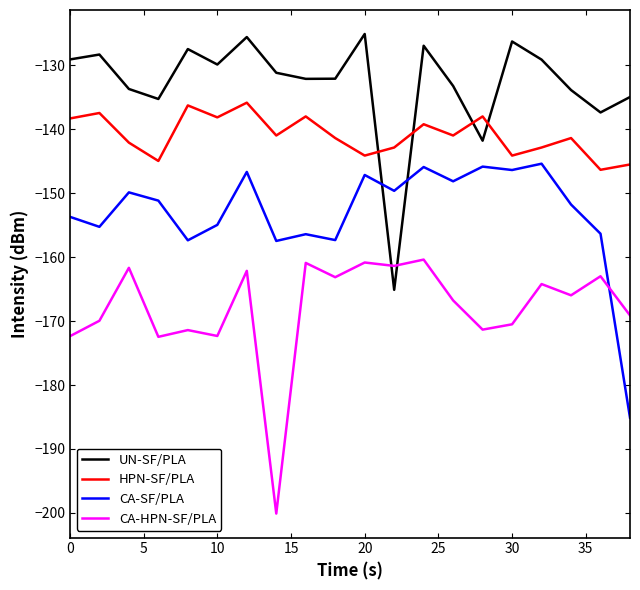

True or false: CA-HPN-SF/PLA and CA-SF/PLA intersect in this chart.

True